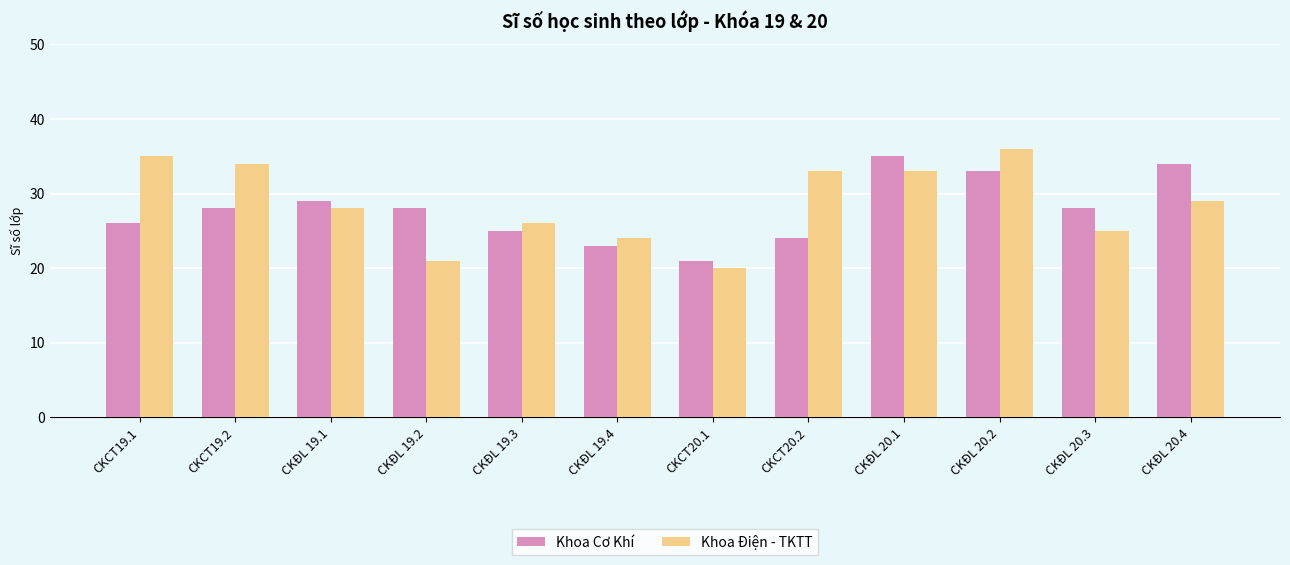

Reading left to right, list all the values displayed in this chart.

Khoa Cơ Khí: 26	28	29	28	25	23	21	24	35	33	28	34
Khoa Điện - TKTT: 35	34	28	21	26	24	20	33	33	36	25	29